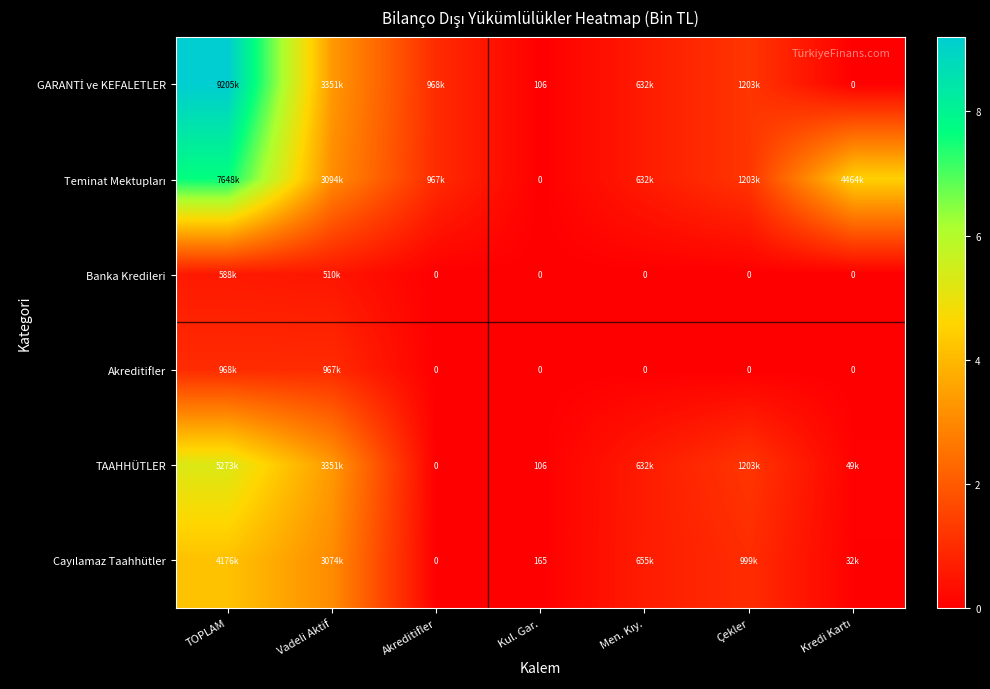

At which category is the sum across all series the highest?

TOPLAM